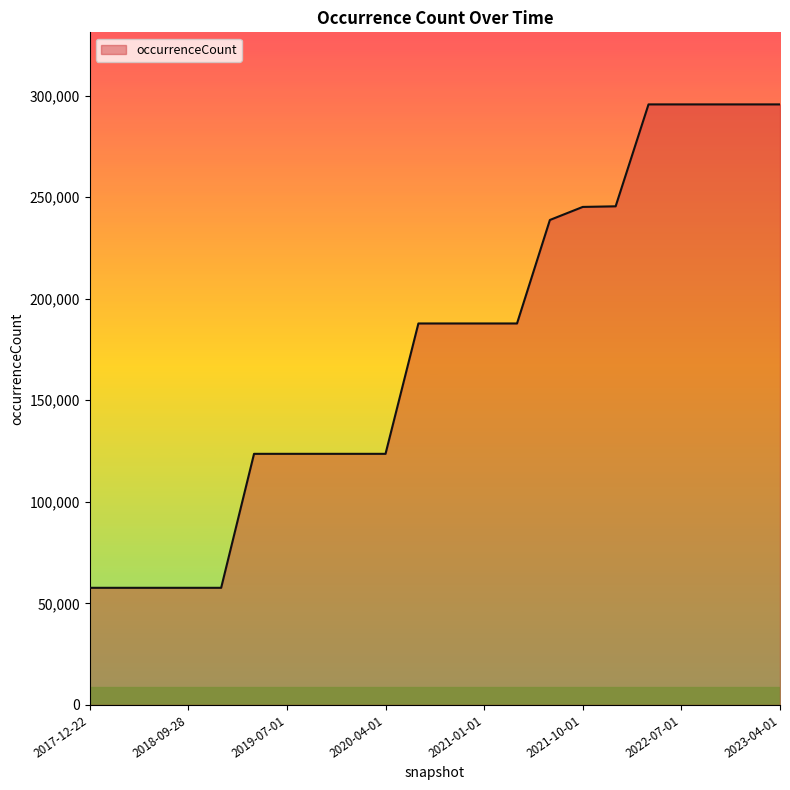

What is the difference between the maximum and minimum values?

238010